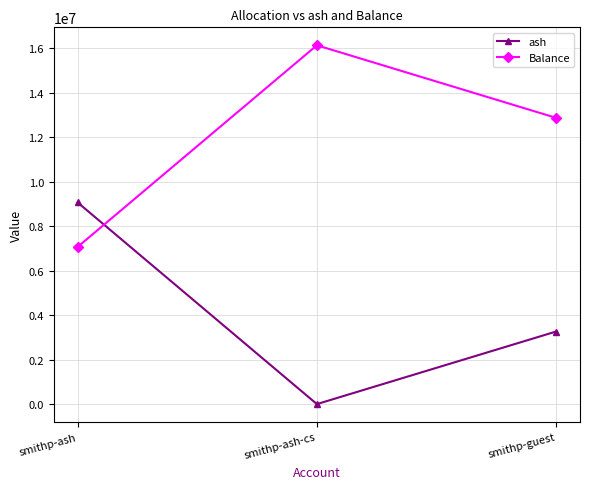

At which label does Balance first exceed 12866586?

smithp-ash-cs